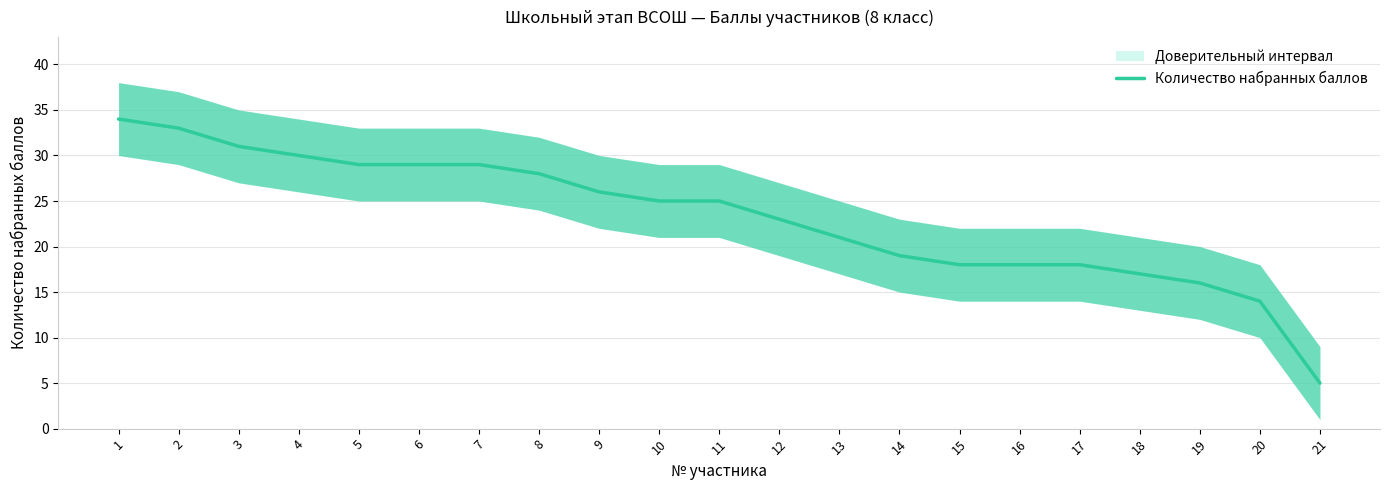

Where is the data nearest to the value 19?

14